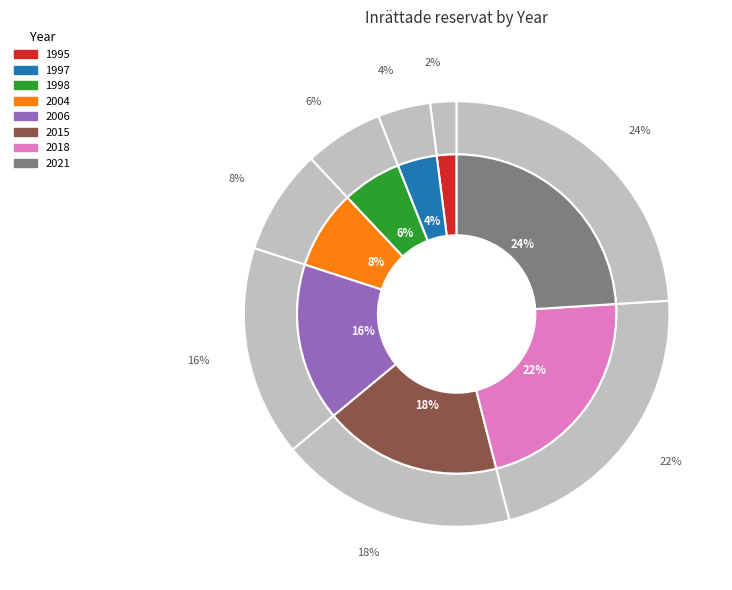

True or false: 1997 accounts for 4% of the total.

True